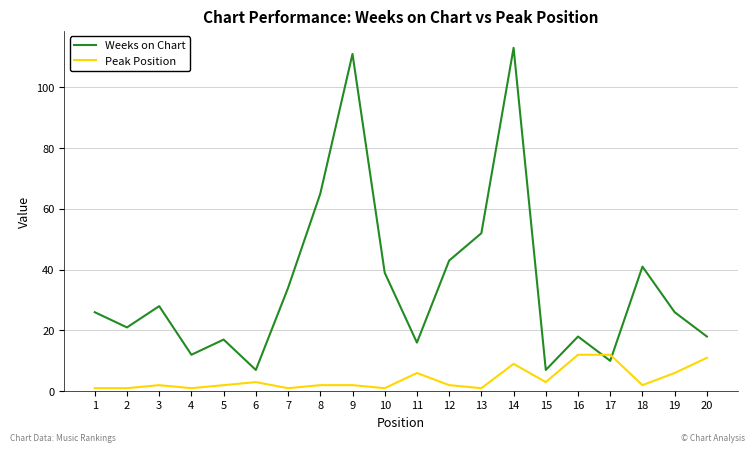

True or false: Weeks on Chart and Peak Position intersect in this chart.

True